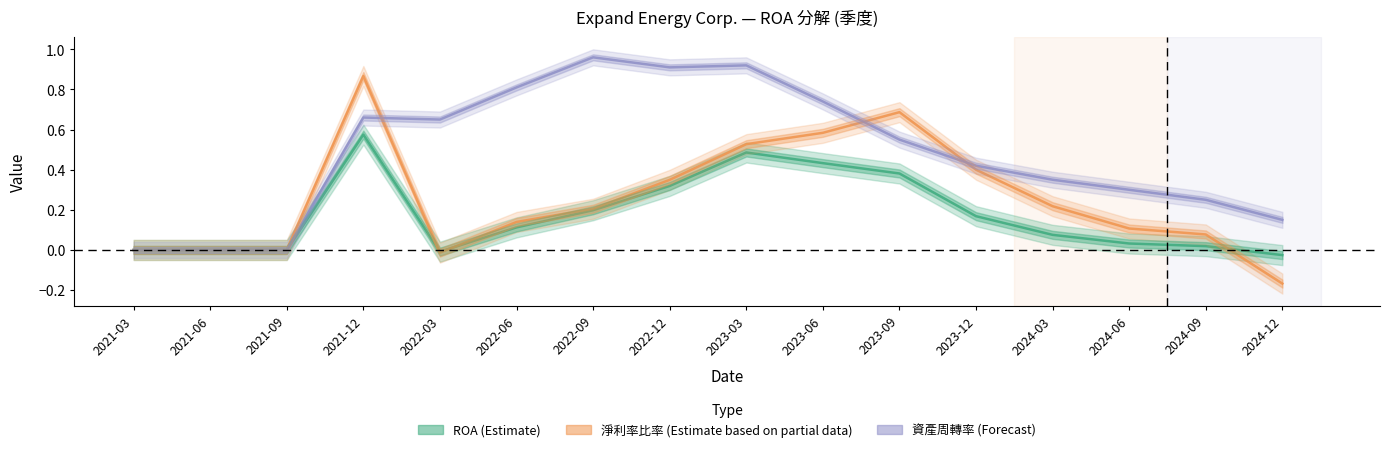

Where is the first local maximum for 淨利率比率 (Estimate based on partial data)?

2021-12